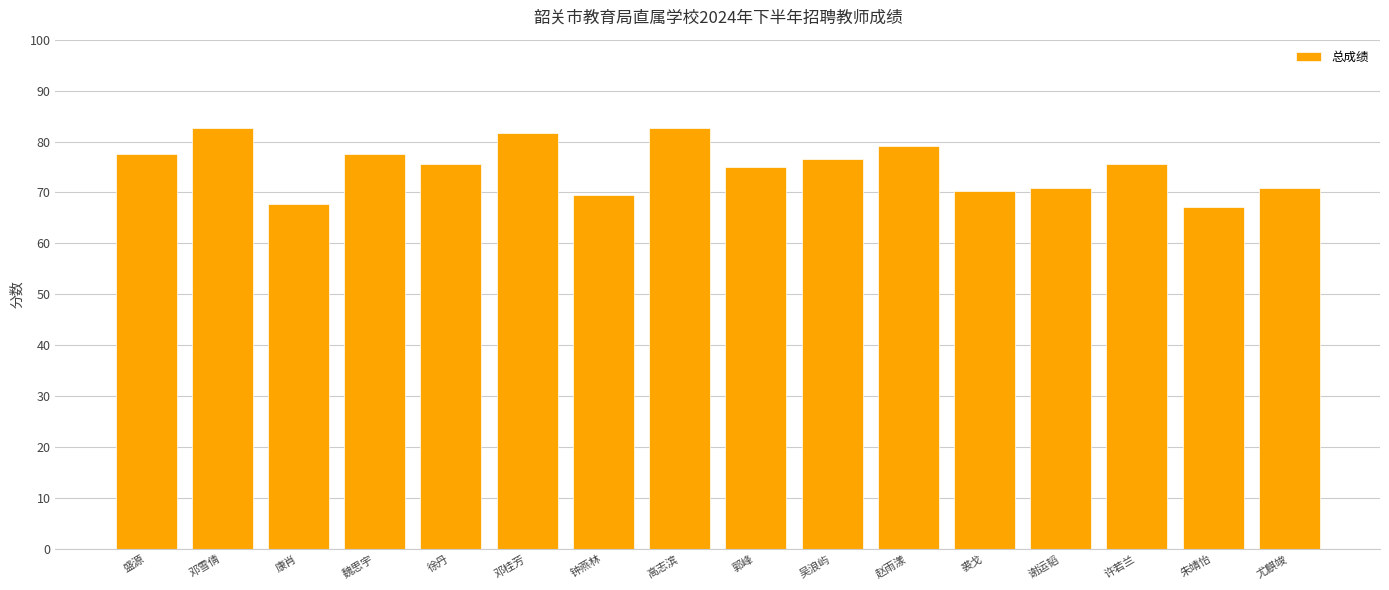

Reading left to right, list all the values displayed in this chart.

77.6	82.6	67.8	77.6	75.6	81.6	69.6	82.6	75.0	76.6	79.2	70.2	70.8	75.6	67.2	70.8